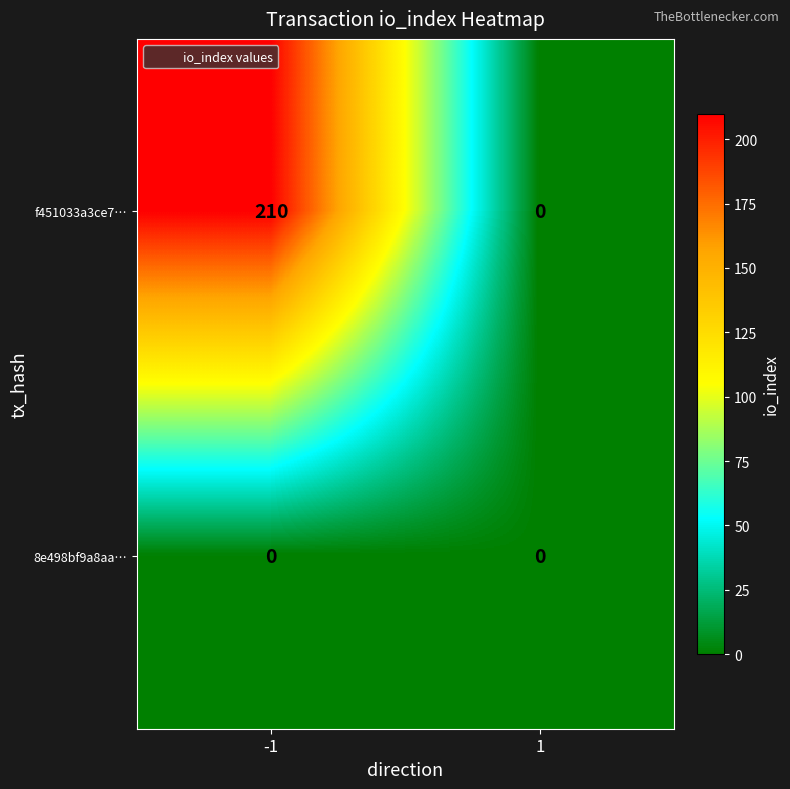

Reading left to right, extract all data points from this chart.

f451033a3ce7…: -1=210	1=0
8e498bf9a8aa…: -1=0	1=0